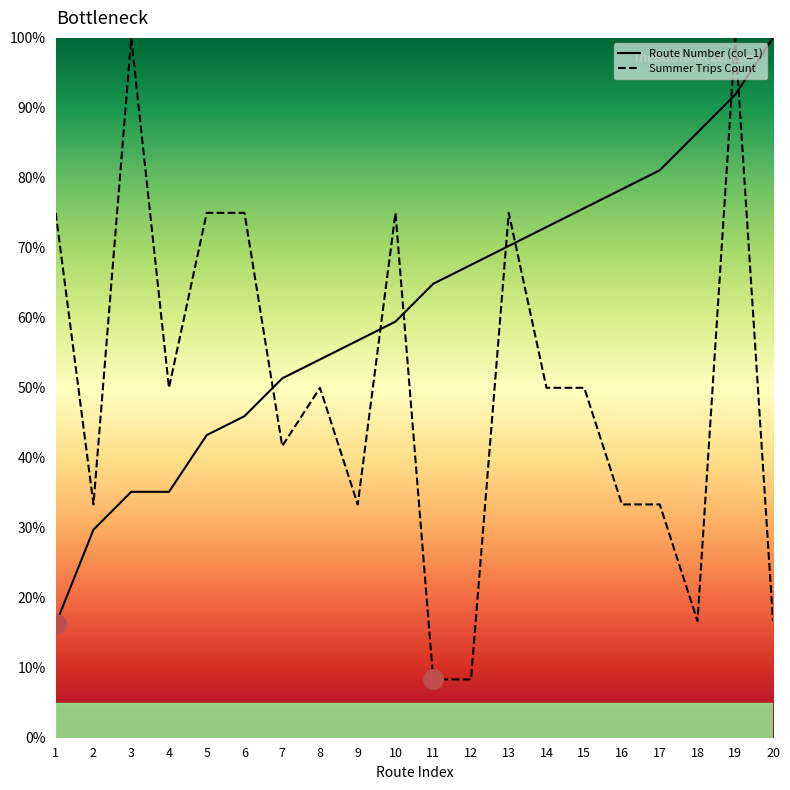

Reading left to right, transcribe all the data shown in this chart.

Route Number (col_1): 16.2	29.7	35.1	35.1	43.2	45.9	51.4	54.1	56.8	59.5	64.9	67.6	70.3	73.0	75.7	78.4	81.1	86.5	91.9	100.0
Summer Trips Count: 75.0	33.3	100.0	50.0	75.0	75.0	41.7	50.0	33.3	75.0	8.3	8.3	75.0	50.0	50.0	33.3	33.3	16.7	100.0	16.7